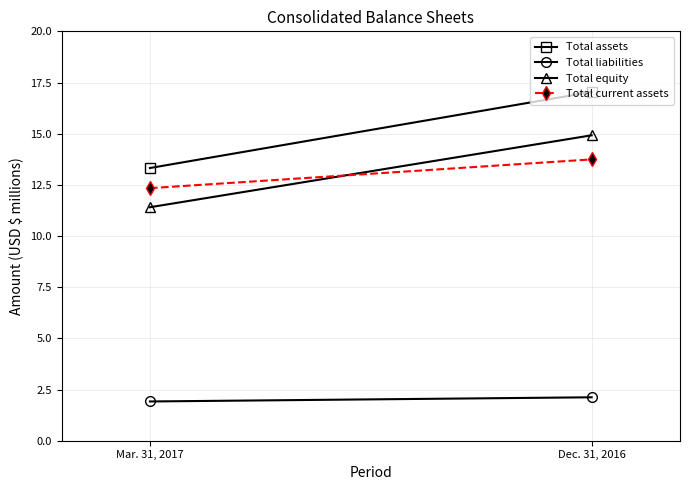

What is the total value across all series at Dec. 31, 2016?

47.8